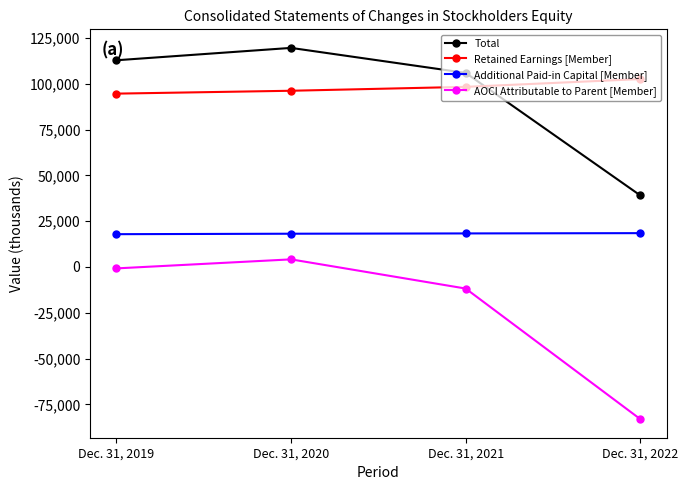

What are all the series names shown in the legend?

Total, Retained Earnings [Member], Additional Paid-in Capital [Member], AOCI Attributable to Parent [Member]